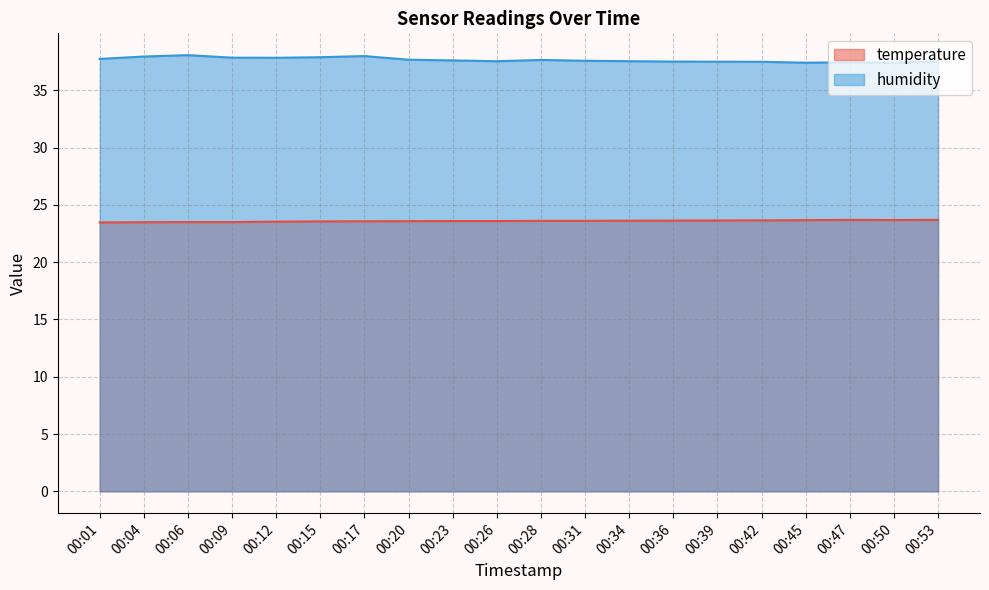

How many lines are shown in the chart?

2